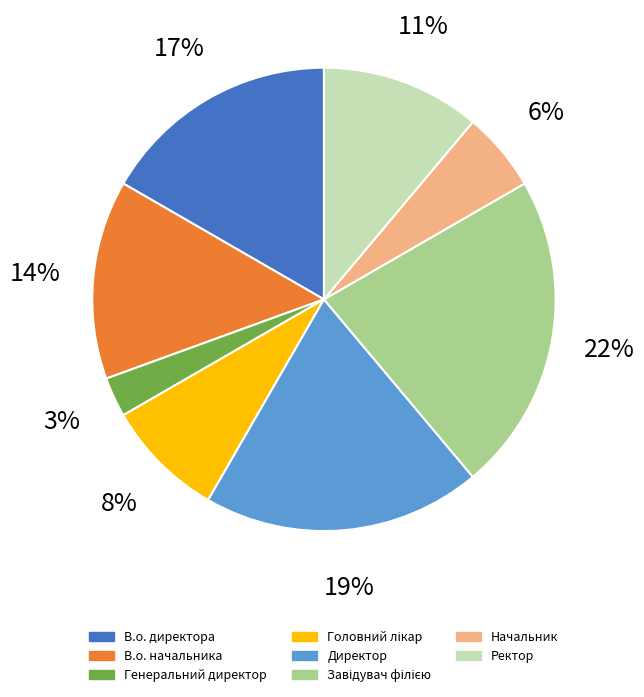

How many slices are in this pie chart?

8